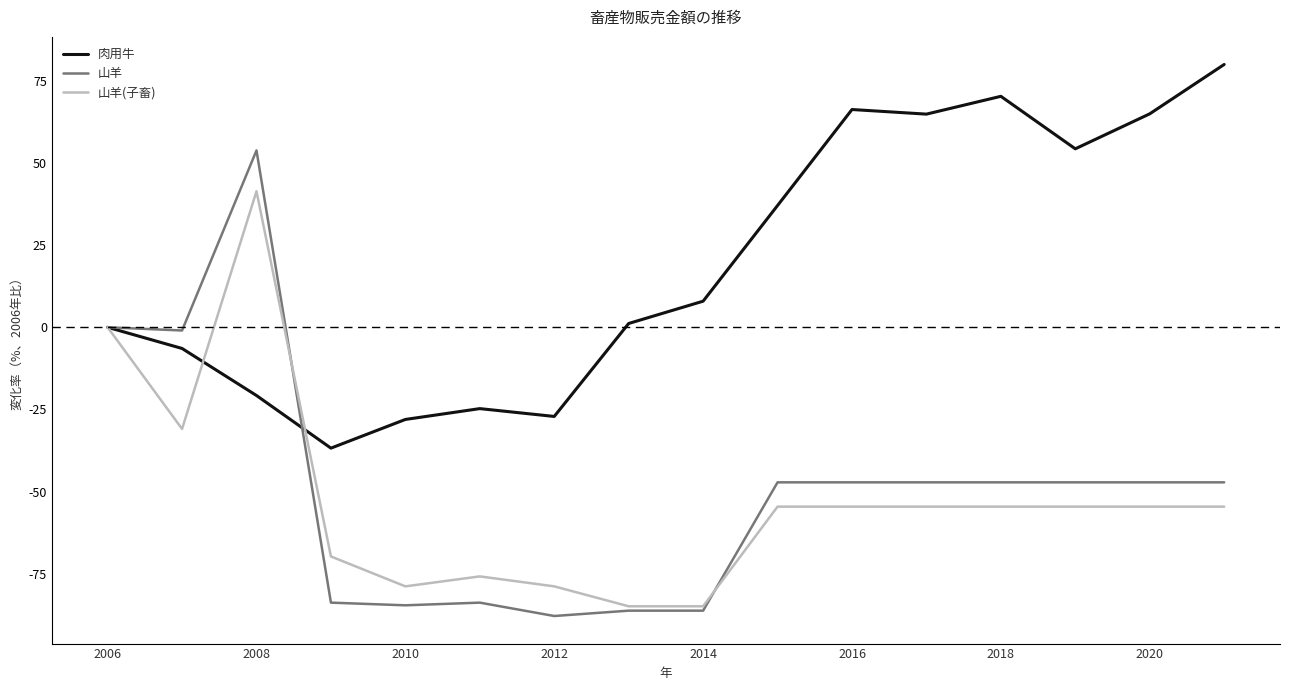

List the series in order of their peak value, highest first.

肉用牛, 山羊, 山羊(子畜)